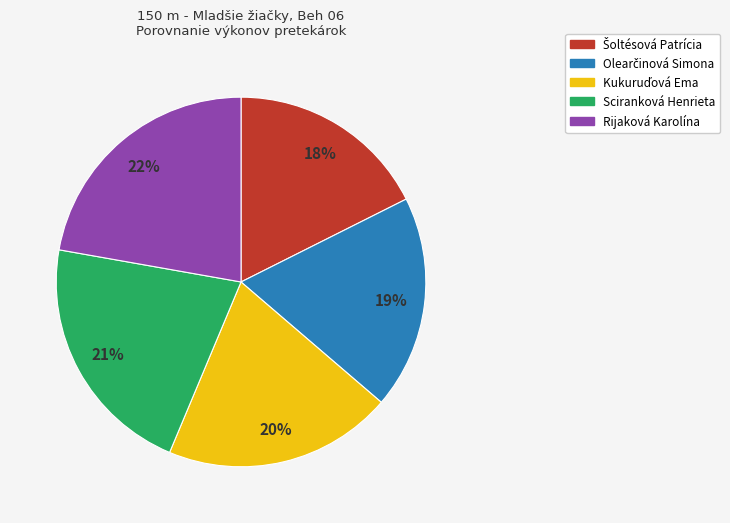

How many segments does this pie chart have?

5